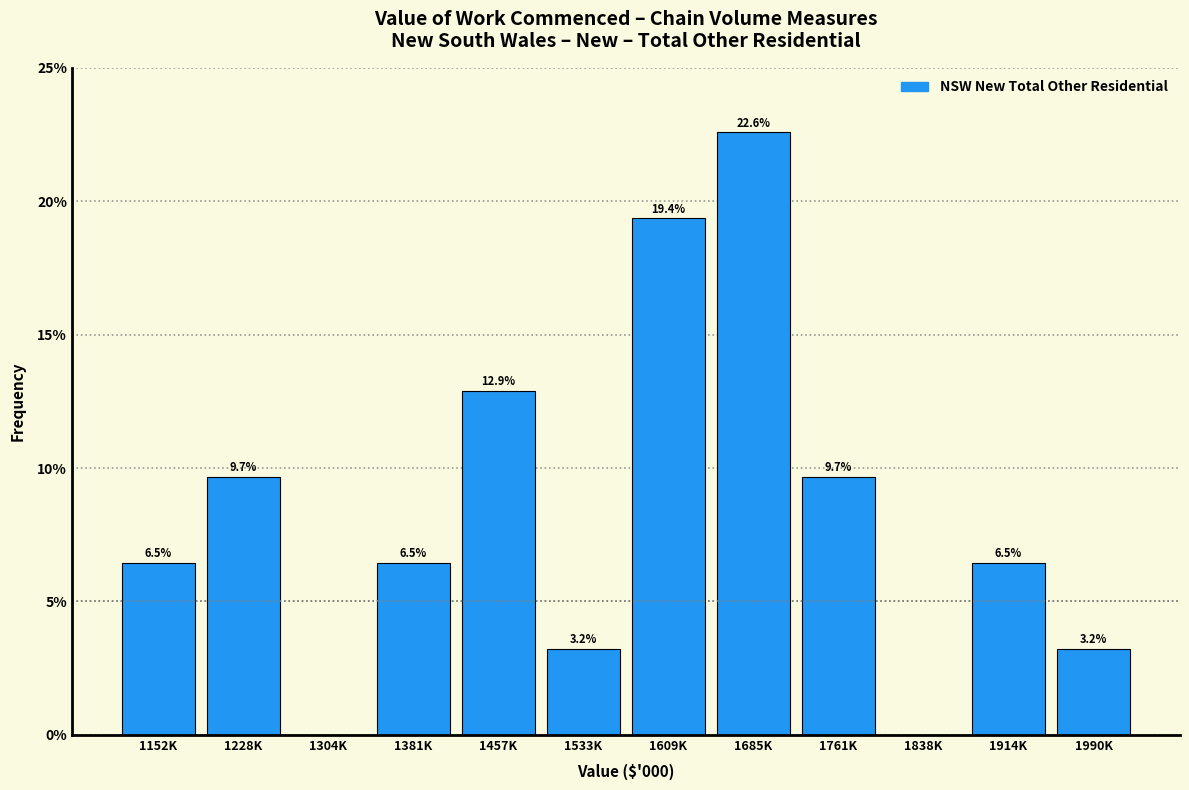

Reading left to right, list all the values displayed in this chart.

1152K=6.5	1228K=9.7	1304K=0.0	1381K=6.5	1457K=12.9	1533K=3.2	1609K=19.4	1685K=22.6	1761K=9.7	1838K=0.0	1914K=6.5	1990K=3.2